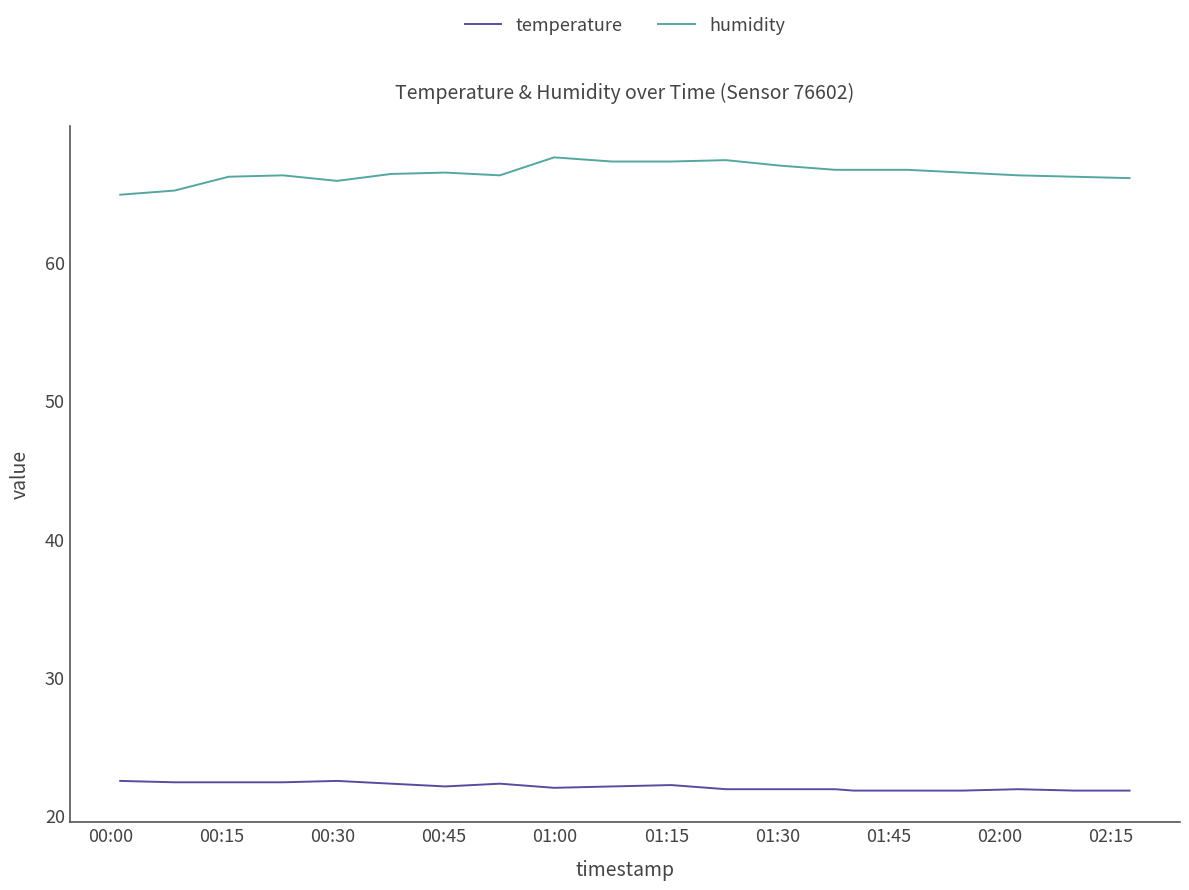

At how many categories does at least one series exceed 50?

20